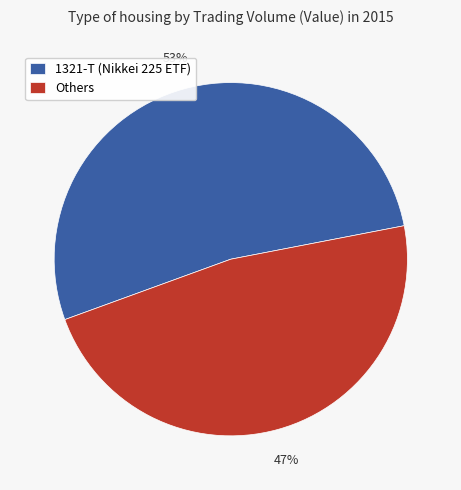

Do Others and 1321-T (Nikkei 225 ETF) together represent more than half of the pie?

Yes